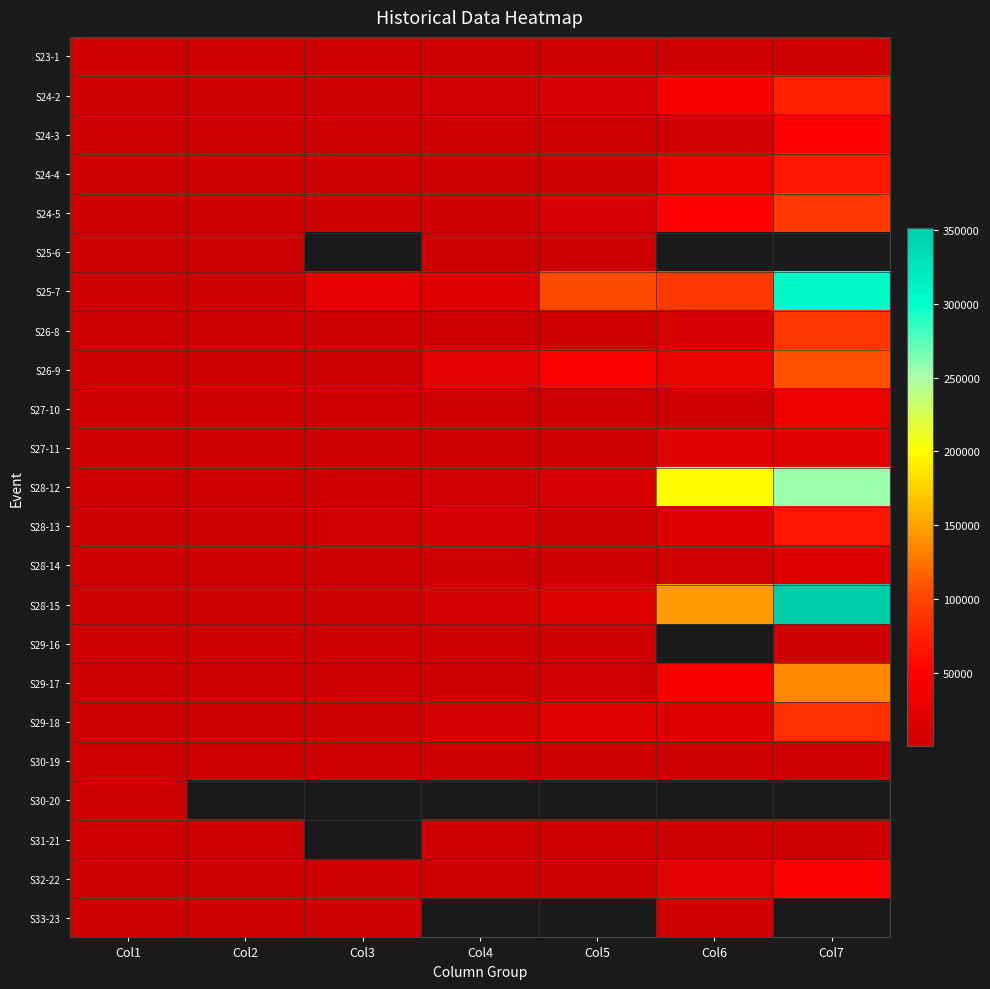

What is the difference between the maximum and minimum values in the S26-9 series?

107792.0